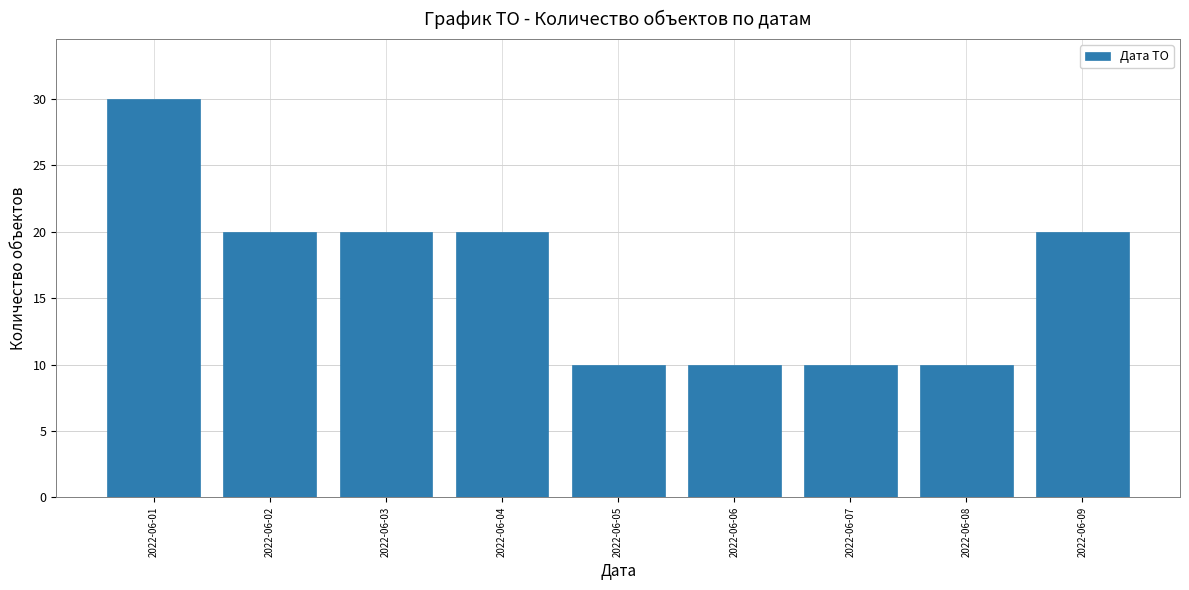

Reading right to left, extract all data points from this chart.

2022-06-09=20	2022-06-08=10	2022-06-07=10	2022-06-06=10	2022-06-05=10	2022-06-04=20	2022-06-03=20	2022-06-02=20	2022-06-01=30